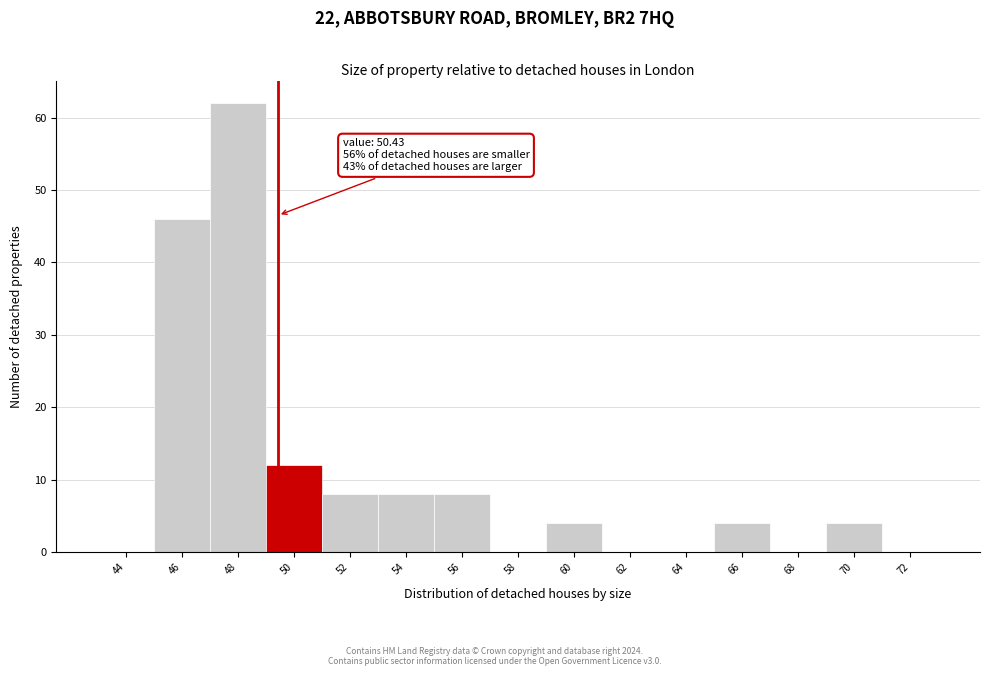

Reading left to right, list all the values displayed in this chart.

44=0	46=46	48=62	50=12	52=8	54=8	56=8	58=0	60=4	62=0	64=0	66=4	68=0	70=4	72=0